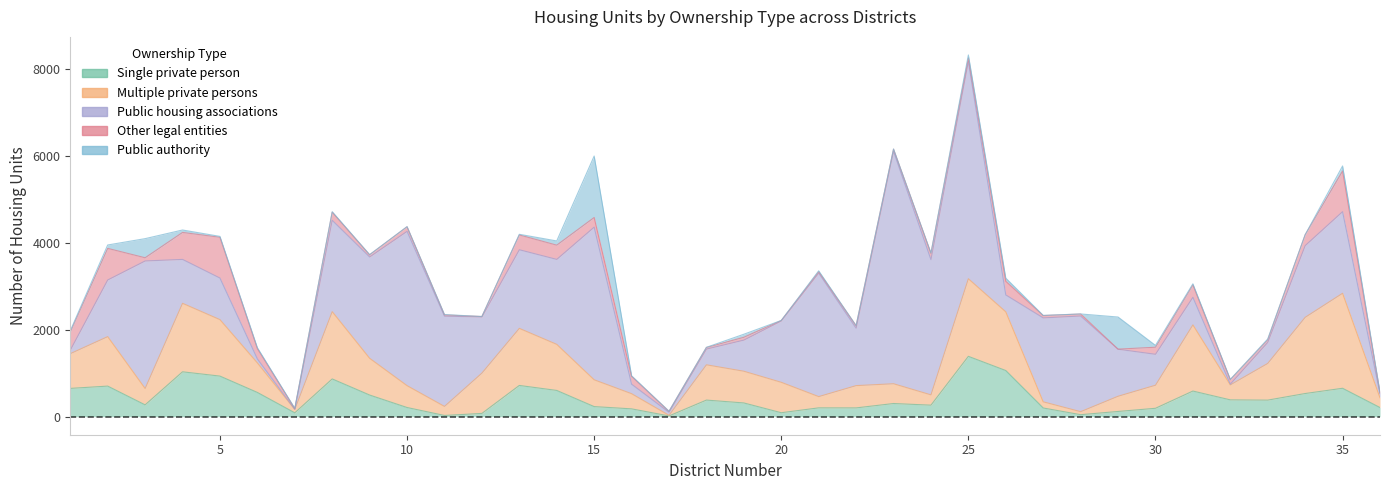

What is the total value across all series at 32?

858